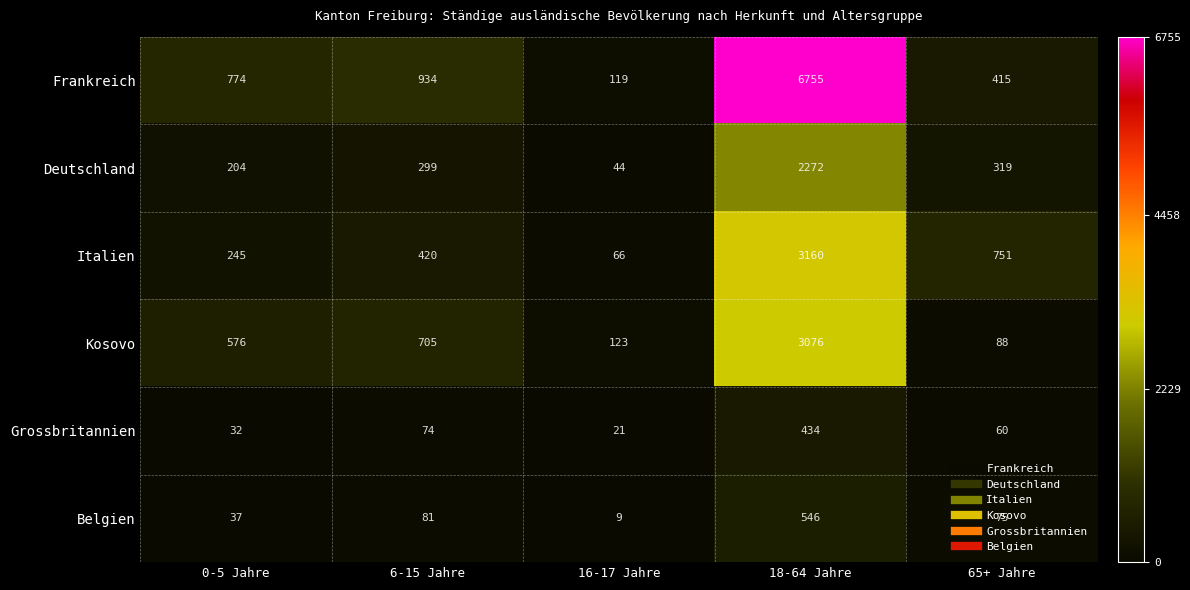

List the series in order of their peak value, lowest first.

Grossbritannien, Belgien, Deutschland, Kosovo, Italien, Frankreich